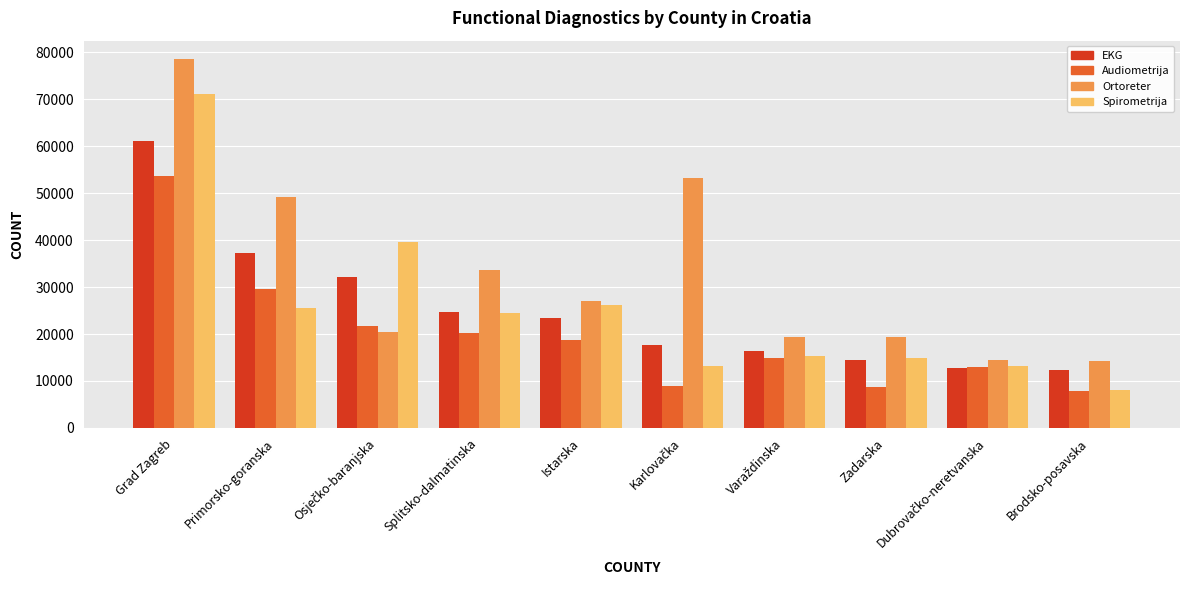

What are all the series names shown in the legend?

EKG, Audiometrija, Ortoreter, Spirometrija